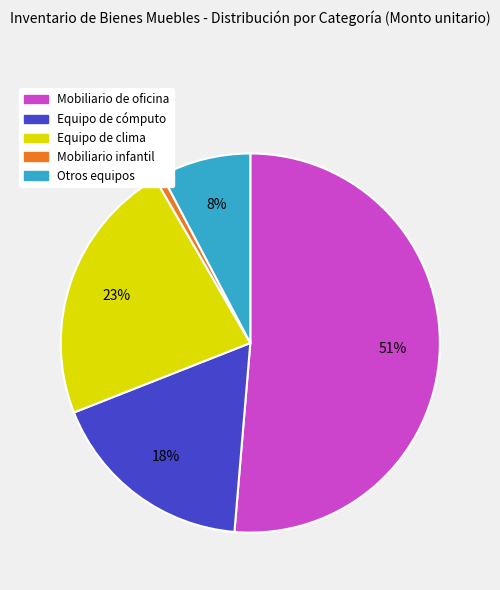

Is there any slice that represents more than half of the pie?

Yes